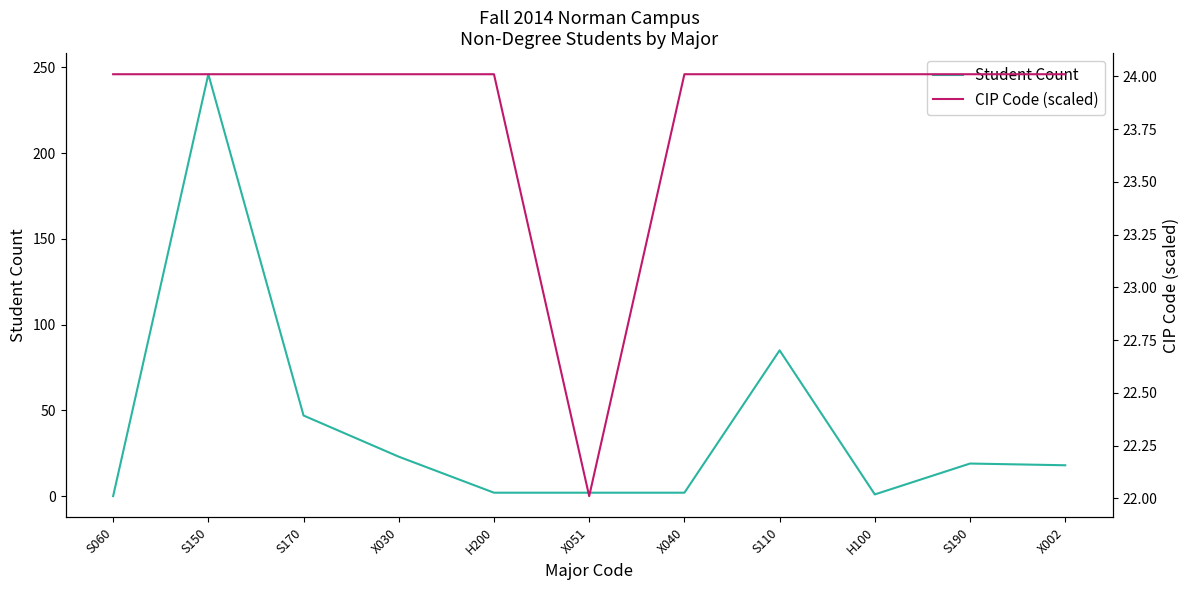

Which label corresponds to the largest value in the chart?

S150